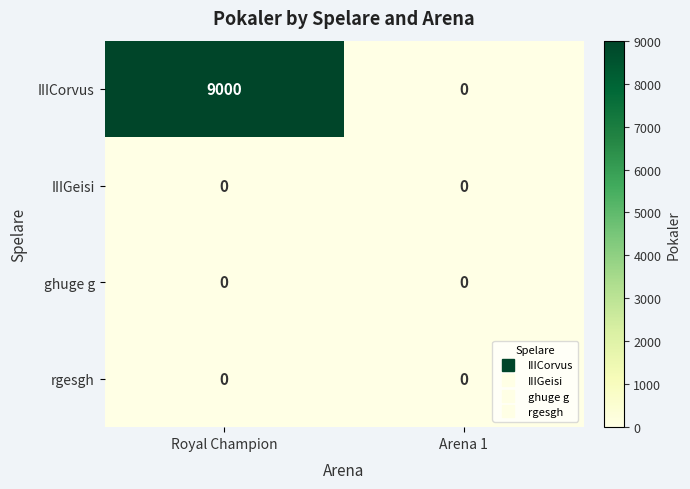

What is the sum of the IIICorvus values at Arena 1 and Royal Champion?

9000